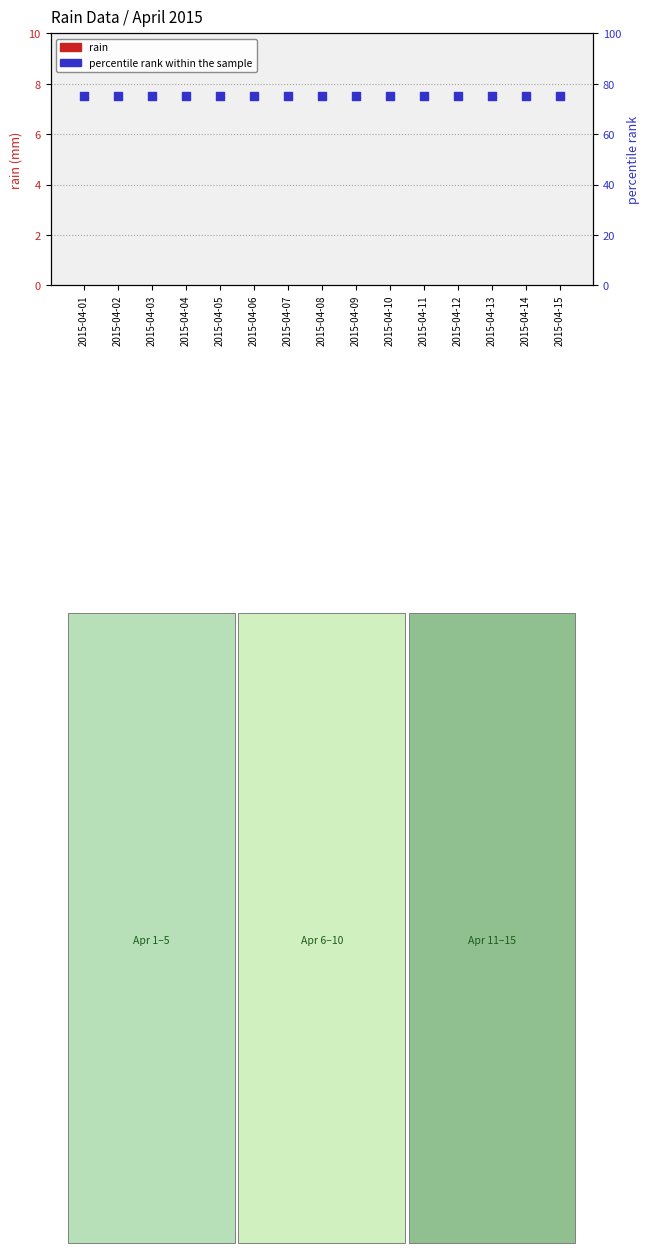

At which category is the sum across all series the highest?

2015-04-01